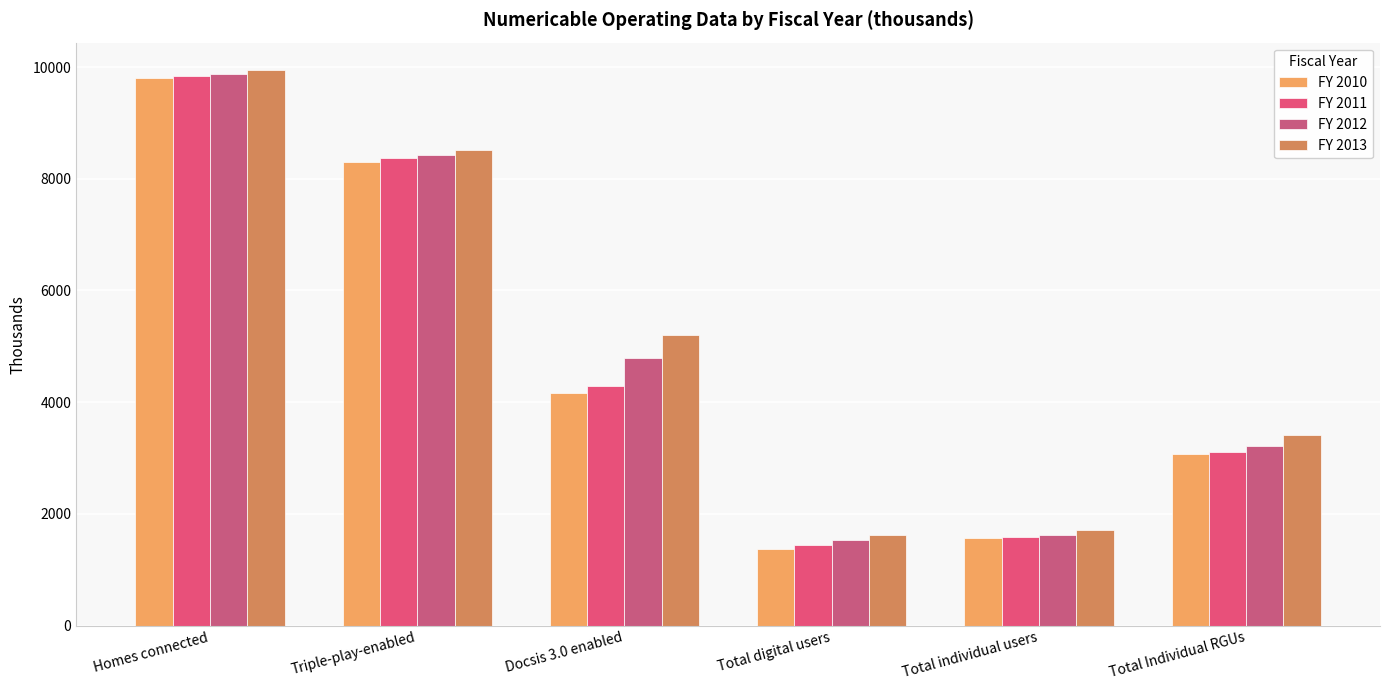

Read the FY 2011 value at Total individual users.

1576.7